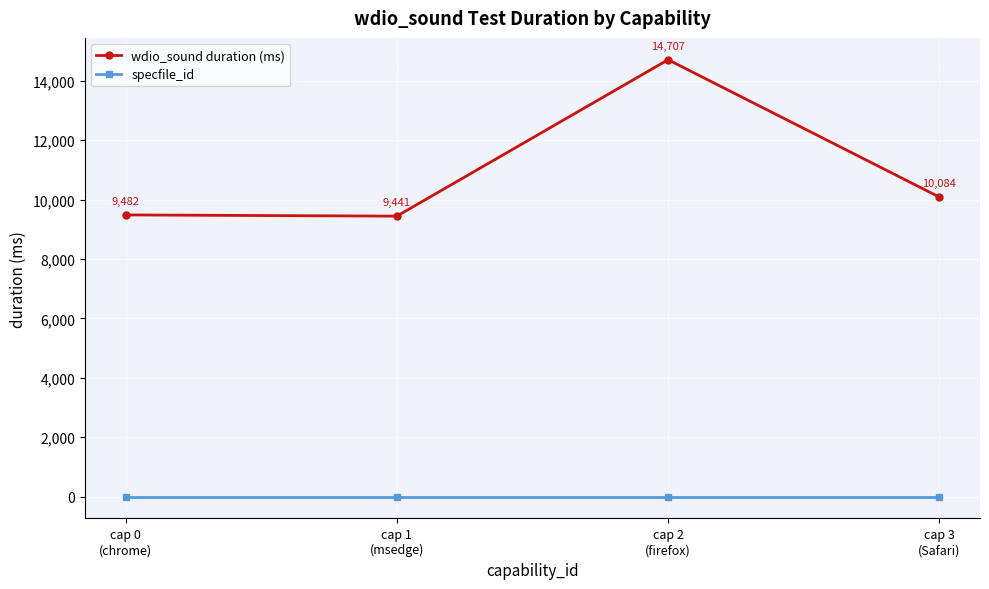

What are all the series names shown in the legend?

wdio_sound duration (ms), specfile_id